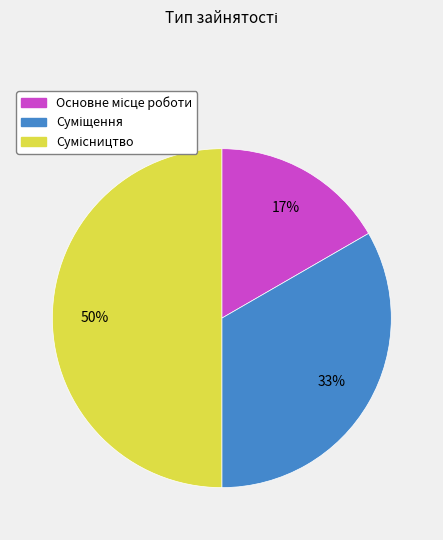

To the nearest percent, what is the difference between the largest and smallest slice percentages?

33%